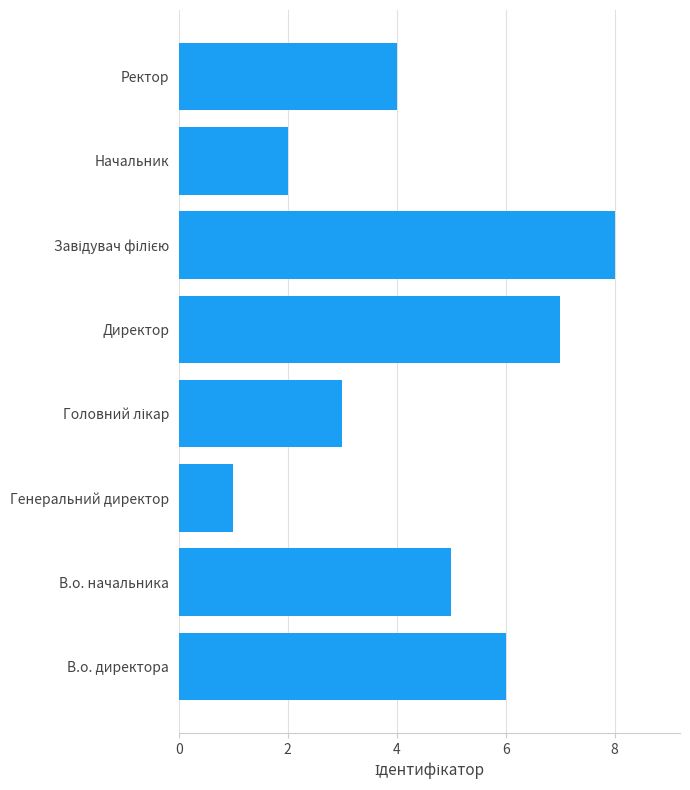

At which label is the value closest to 4?

Ректор